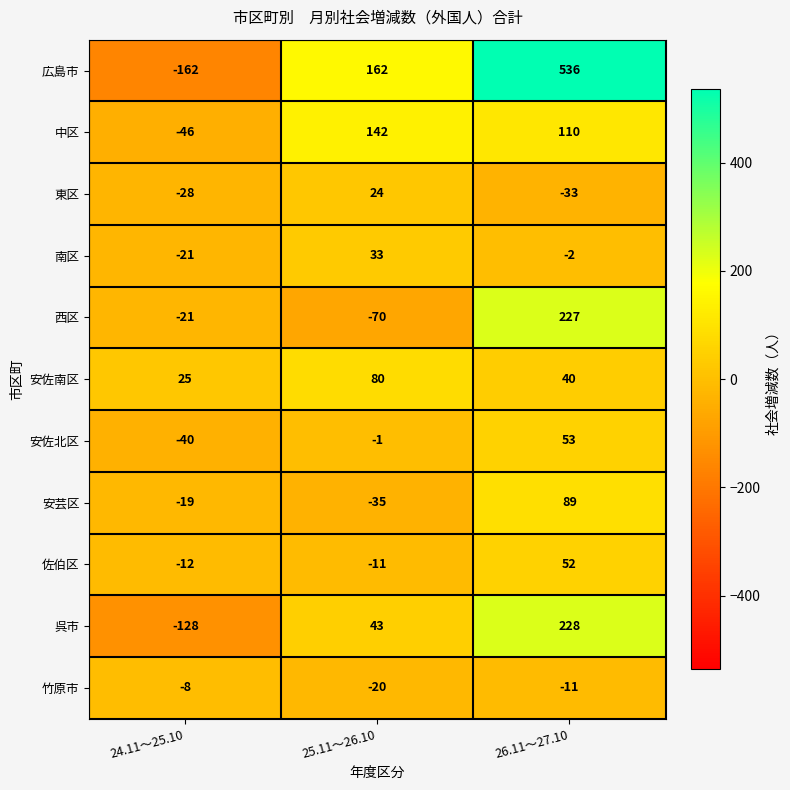

How many data points does each series have?

3